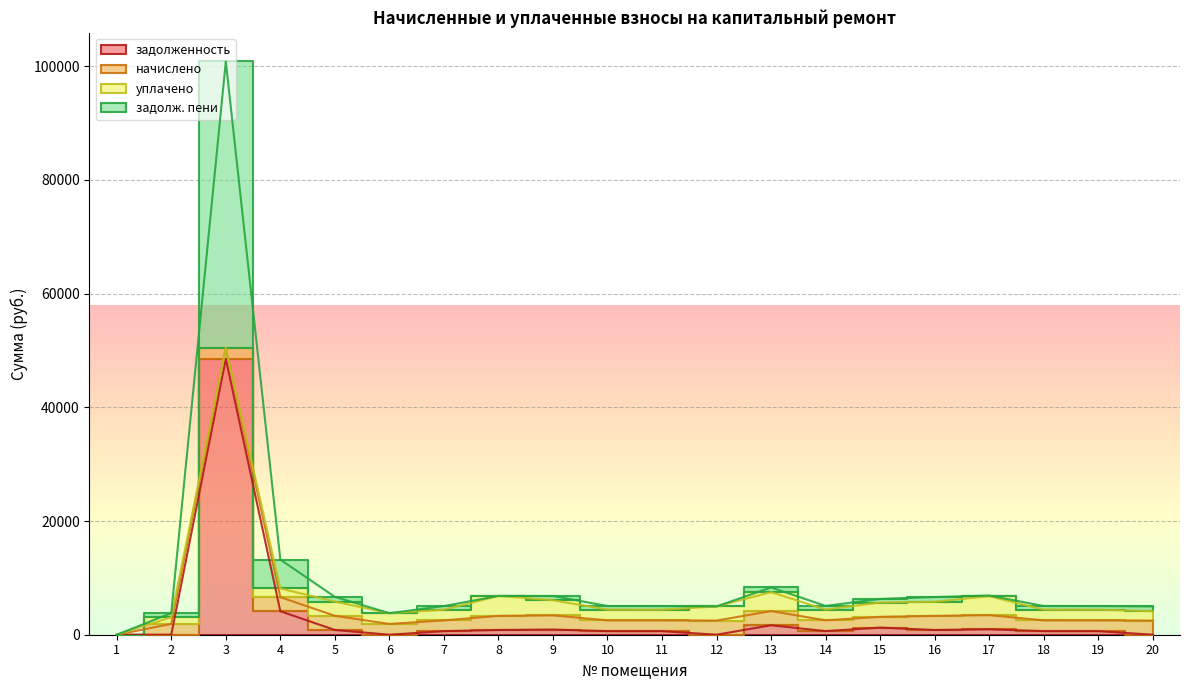

Which series has the largest range (max minus min)?

задолж. пени